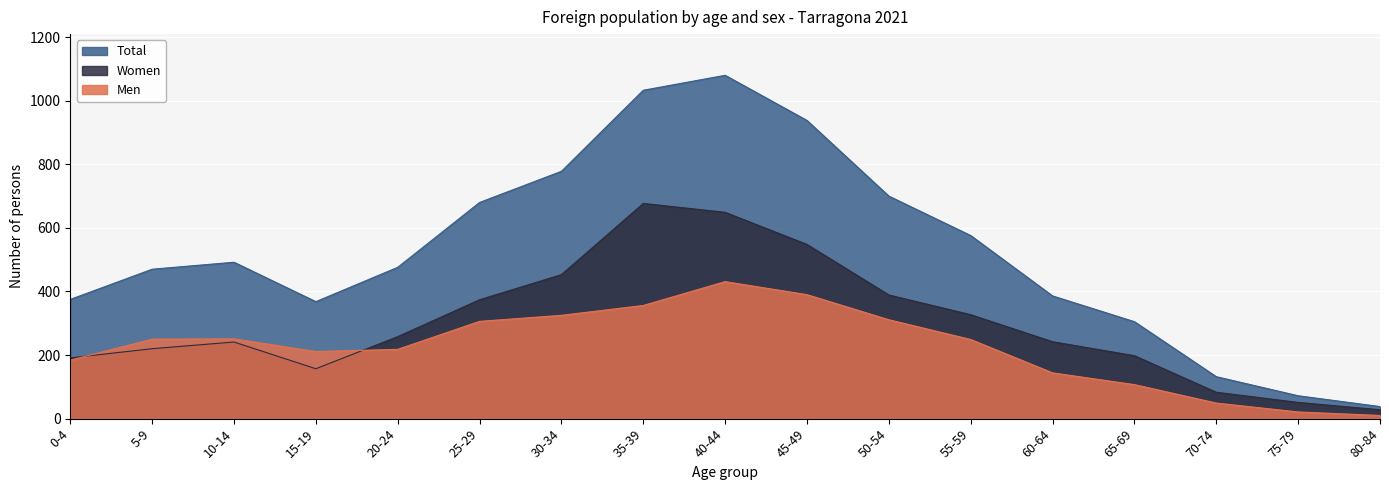

True or false: Total and Women intersect in this chart.

False